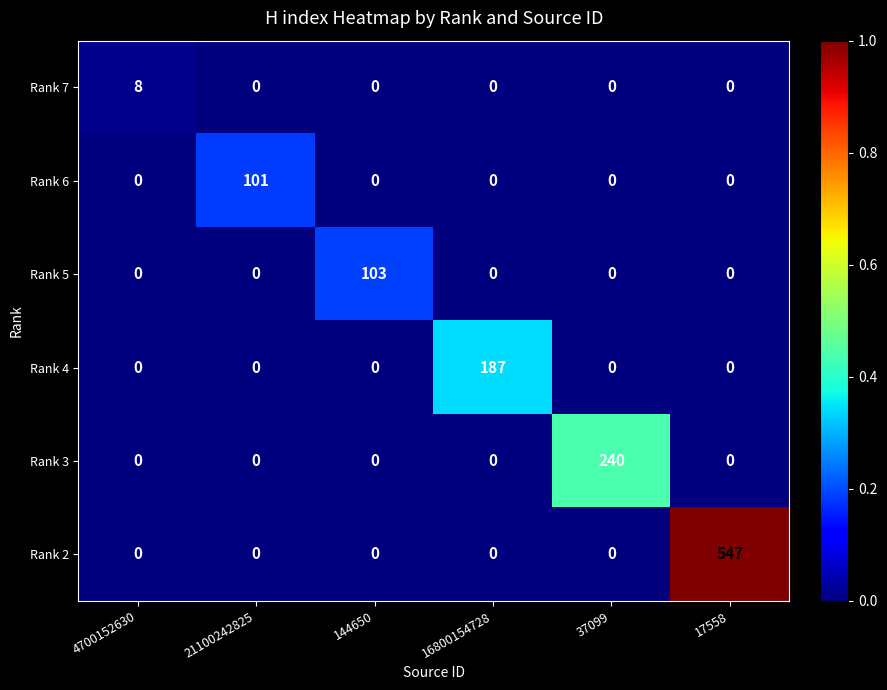

What is the spread (max minus min) of values at 17558?

547